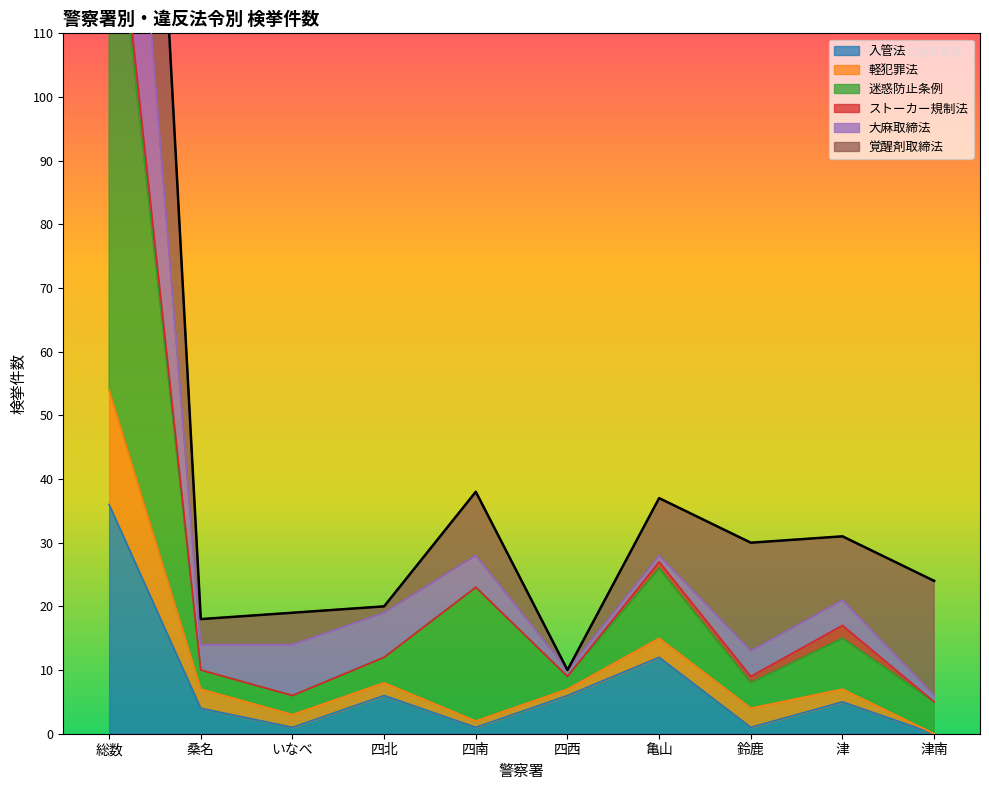

Where is 入管法 nearest to the value 18?

亀山